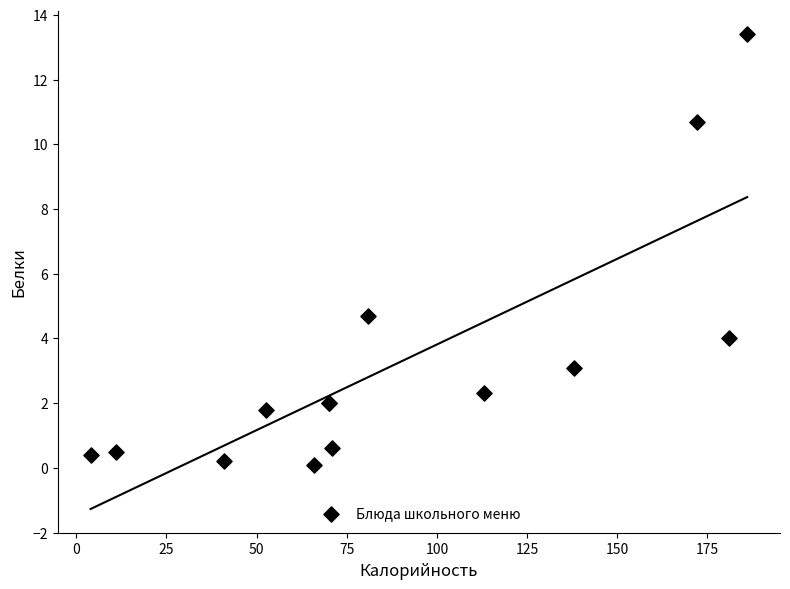

What Y value in the scatter plot is closest to 6?

4.7